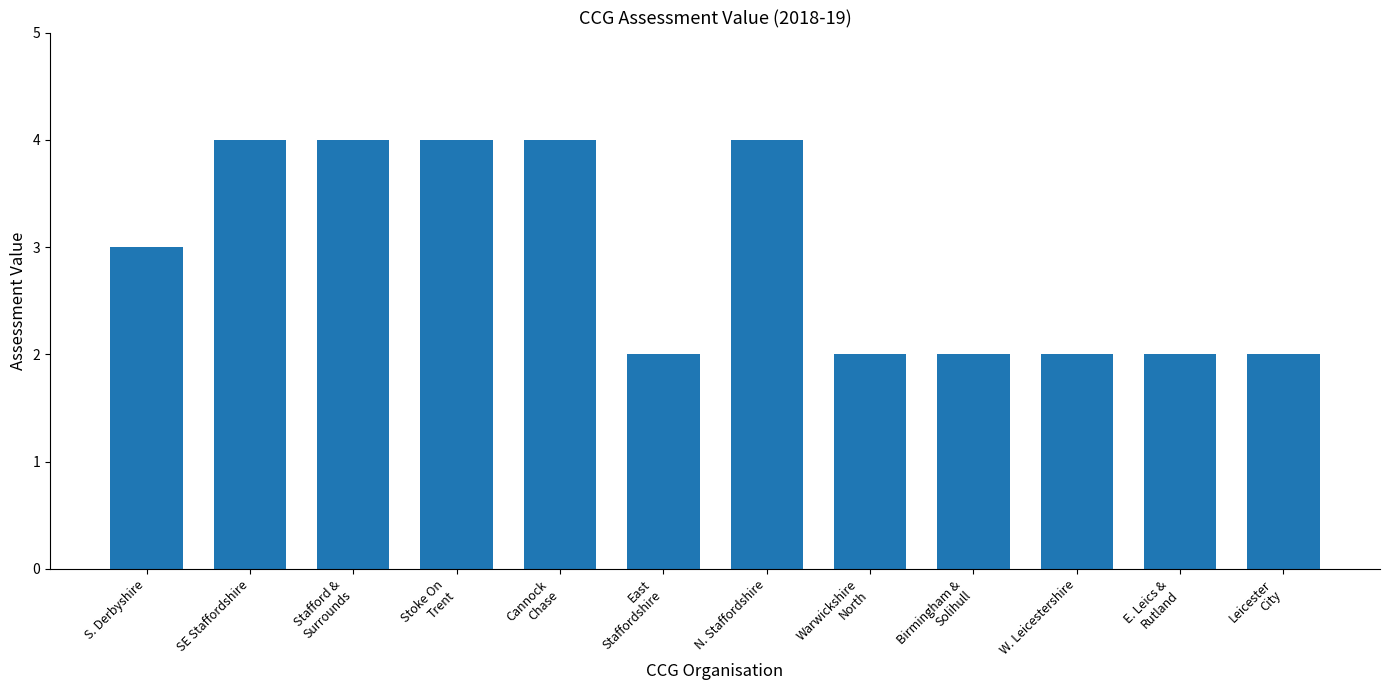

What is the greatest value displayed?

4